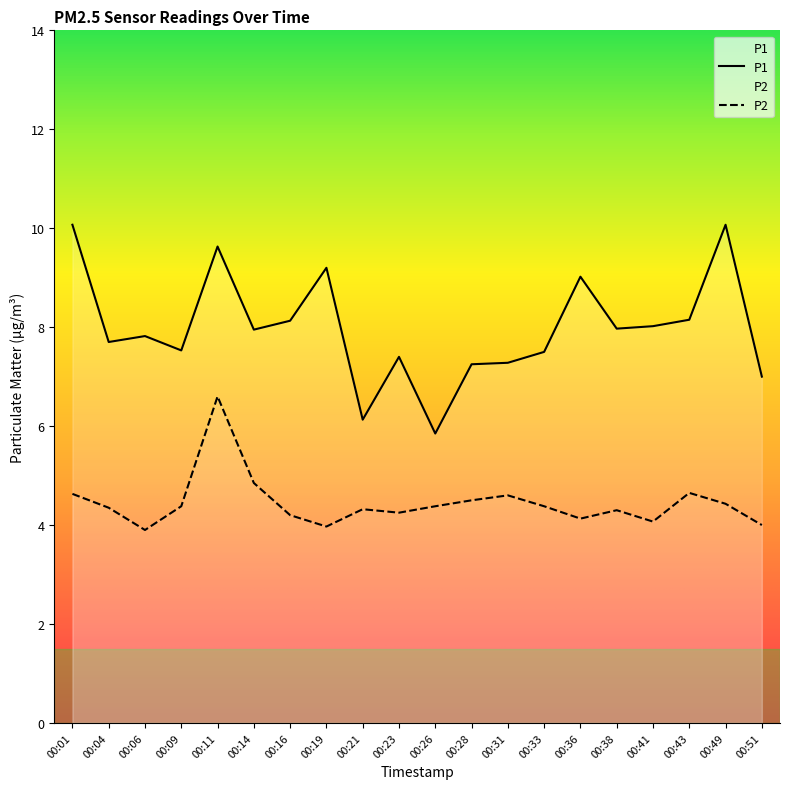

Reading right to left, what are all the values shown in this chart?

P1: 7.0	10.1	8.2	8.0	8.0	9.0	7.5	7.3	7.2	5.8	7.4	6.1	9.2	8.1	8.0	9.6	7.5	7.8	7.7	10.1
P2: 4.0	4.4	4.7	4.1	4.3	4.1	4.4	4.6	4.5	4.4	4.2	4.3	4.0	4.2	4.8	6.6	4.4	3.9	4.3	4.6